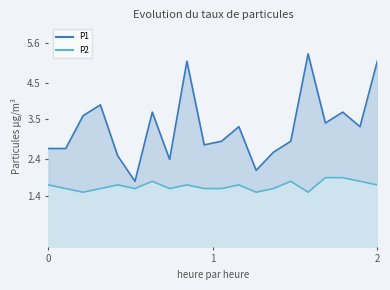

What is the value of the P2 point at the 3rd from the left?

1.5